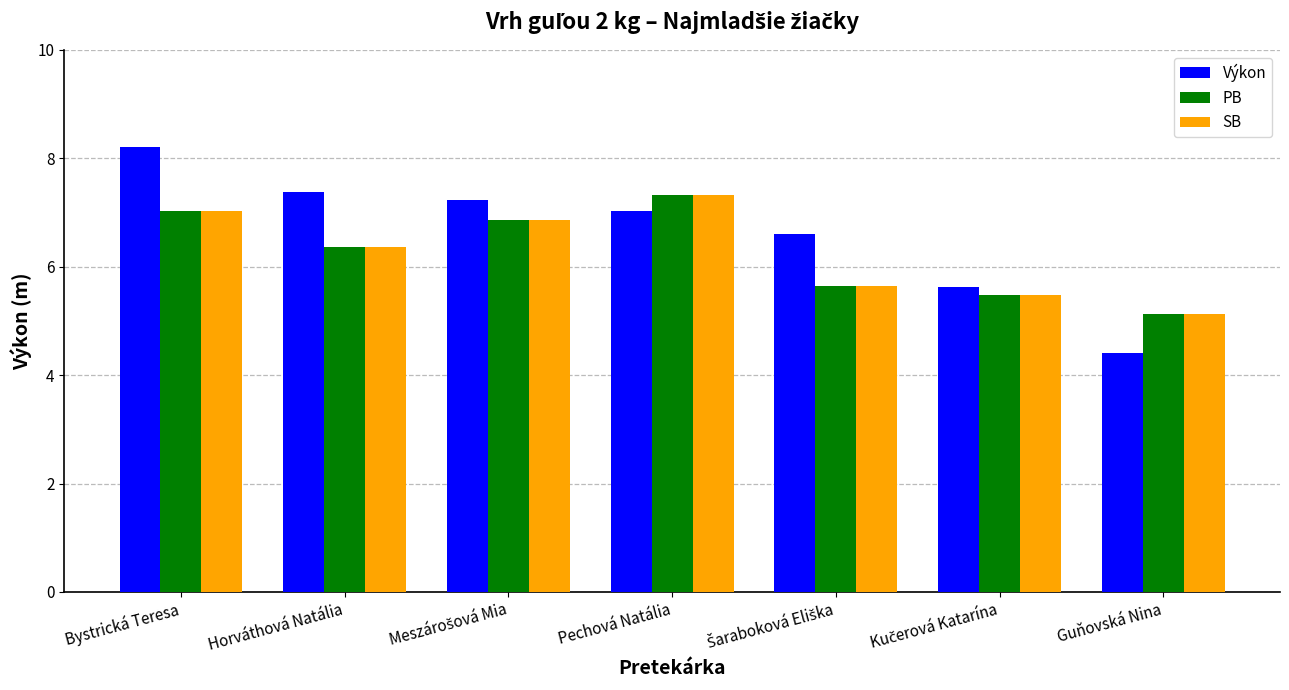

Is it true that SB equals 10.2 at Horváthová Natália?

False